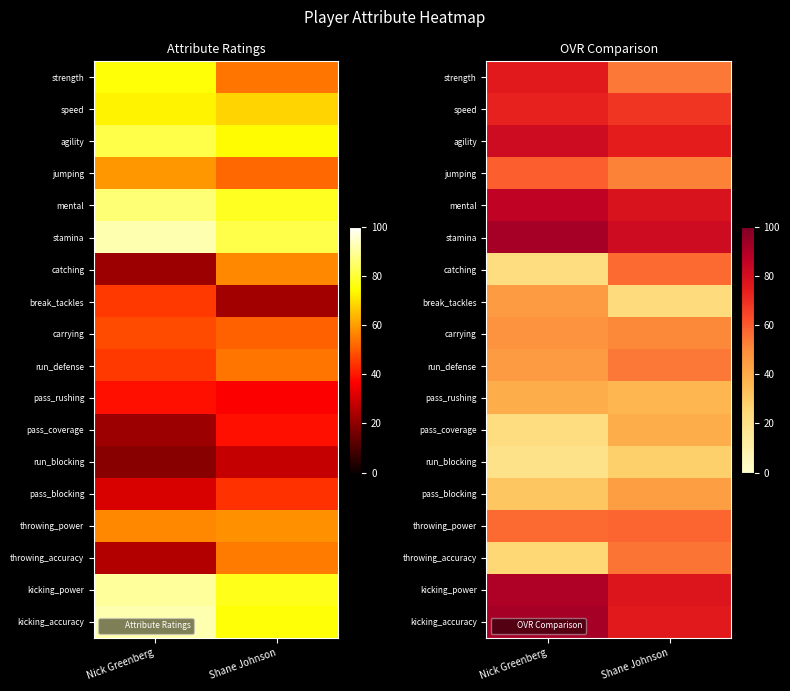

Is it true that jumping equals 52 at Shane Johnson?

True